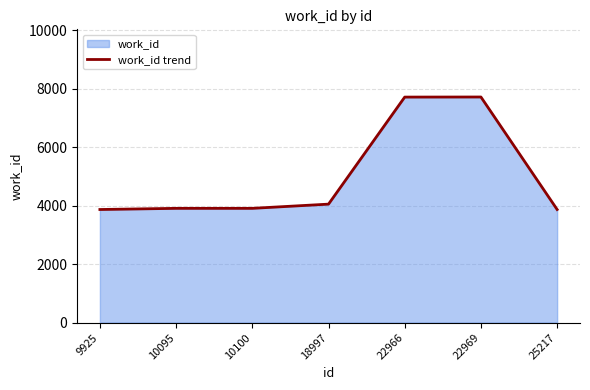

Rank the categories by value from highest to lowest.

22969, 22966, 18997, 10095, 10100, 9925, 25217